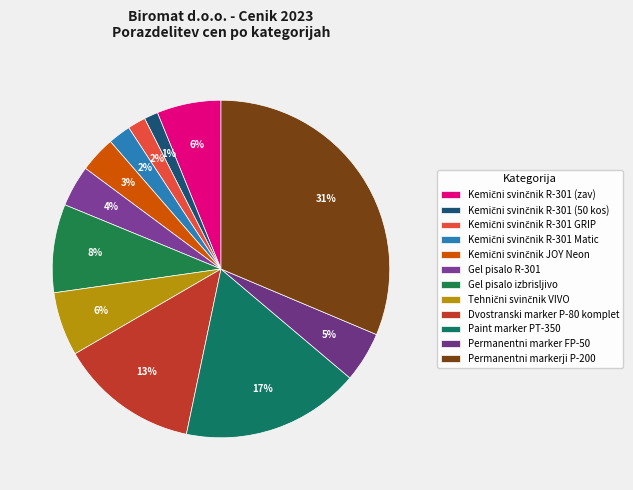

To the nearest percent, what portion does Kemični svinčnik JOY Neon represent?

3%